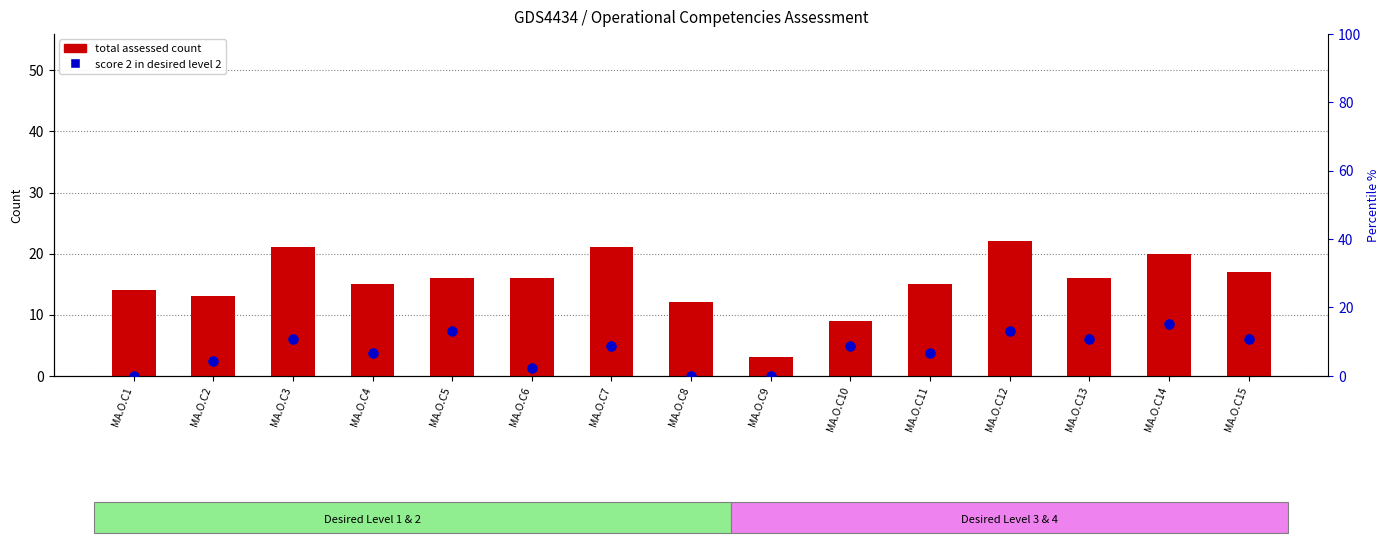

At which category is the sum across all series the highest?

MA.O.C14